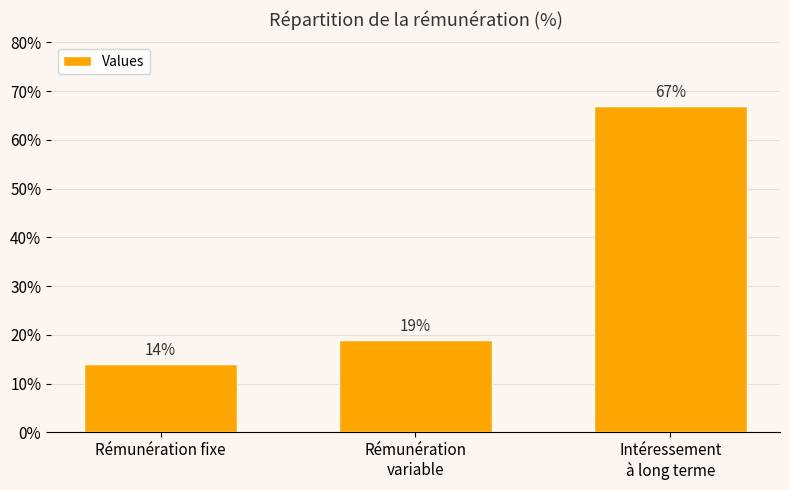

What is the label of the 3rd bar from the right?

Rémunération fixe